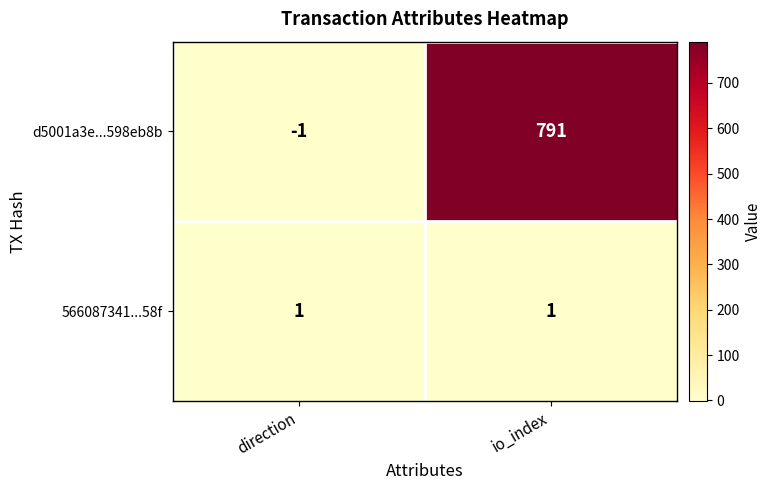

Which label corresponds to the largest value in the chart?

io_index